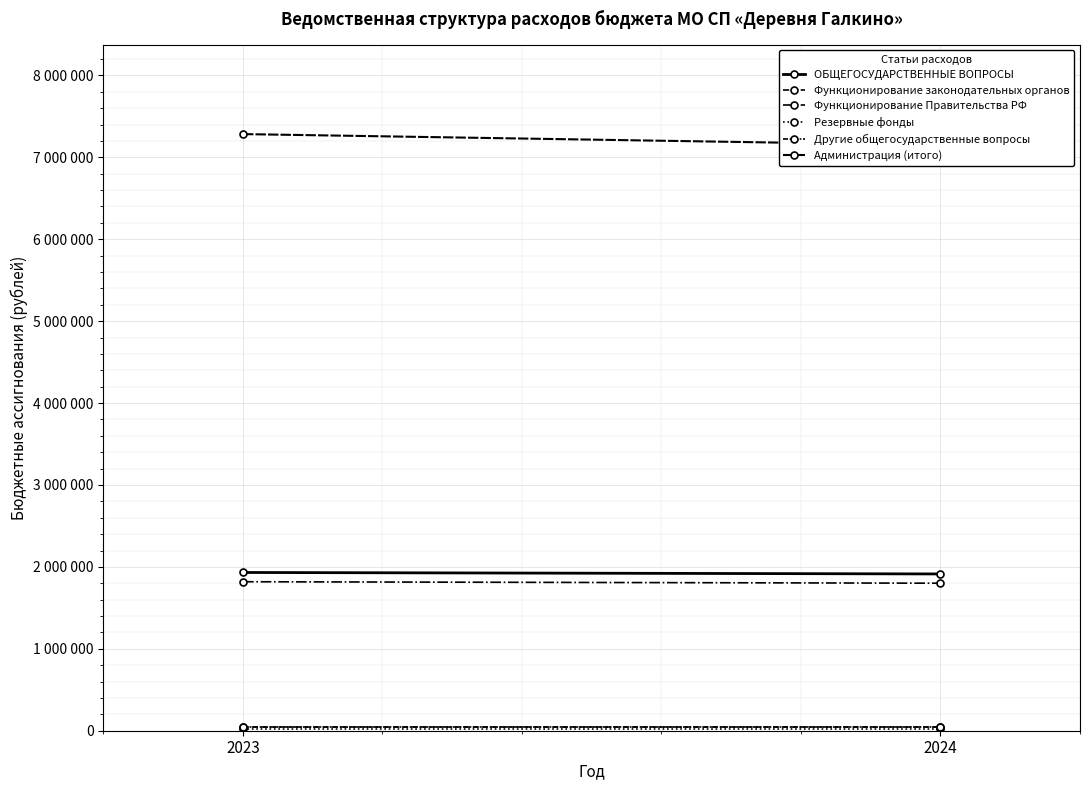

How many Администрация (итого) values are between 7148245 and 7283380?

2